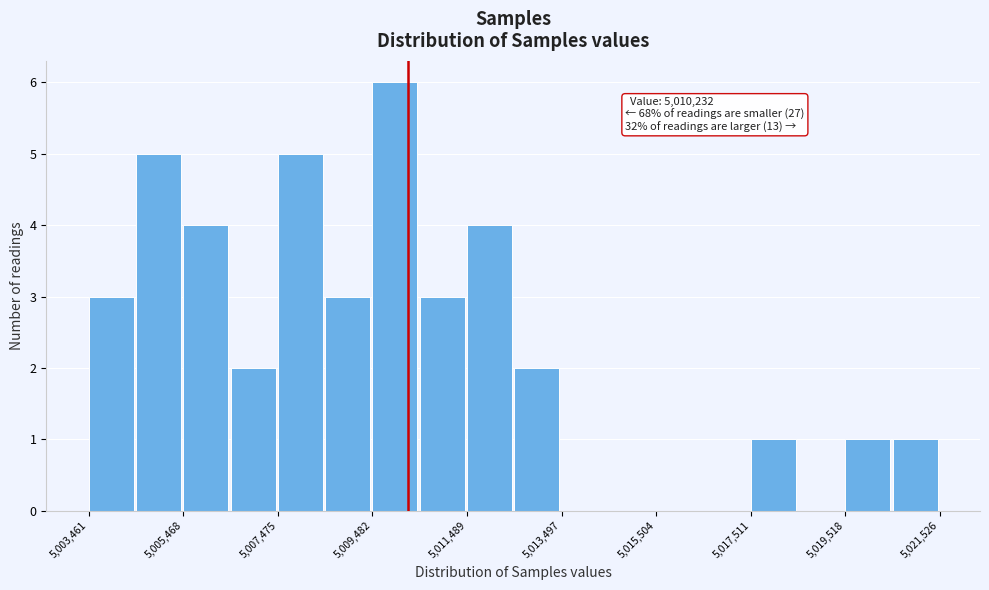

Around what value on the x-axis is the tallest bar? Give the approximate position of its centre, as read against the axis.

5010000